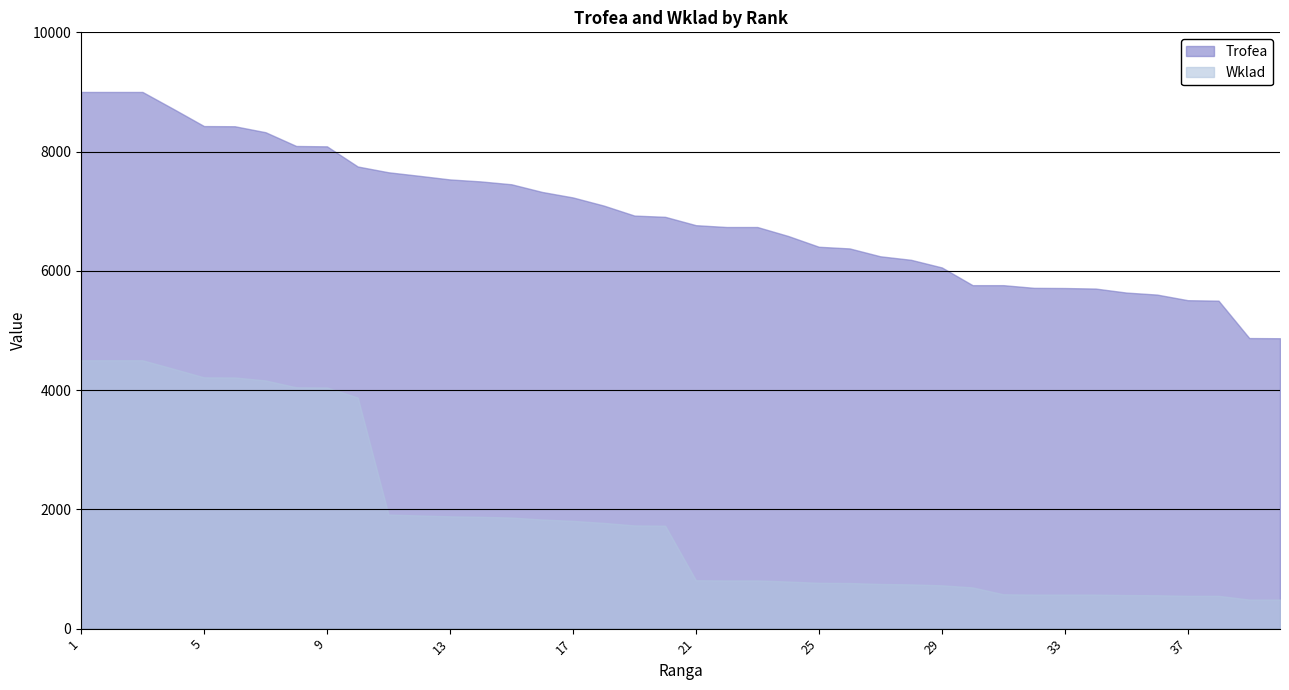

Reading left to right, extract all data points from this chart.

Trofea: 9000	9000	9000	8717	8428	8425	8325	8094	8088	7750	7653	7594	7533	7500	7452	7323	7231	7095	6927	6906	6766	6735	6735	6585	6404	6376	6244	6185	6057	5760	5760	5715	5712	5703	5636	5602	5508	5500	4873	4870
Wklad: 4500	4500	4500	4358	4214	4212	4162	4047	4044	3875	1913	1898	1883	1875	1863	1830	1807	1773	1731	1726	811	808	808	790	768	765	749	742	726	691	576	571	571	570	563	560	550	550	487	487